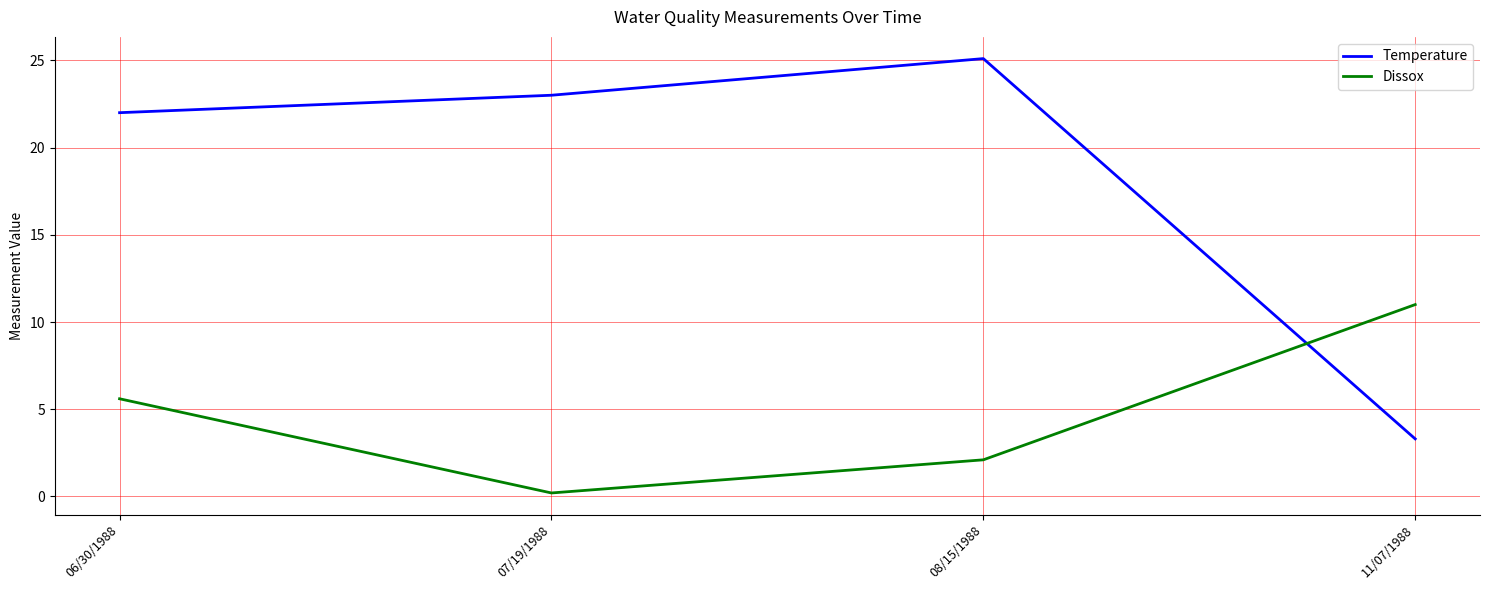

At which label does Dissox reach its peak?

11/07/1988